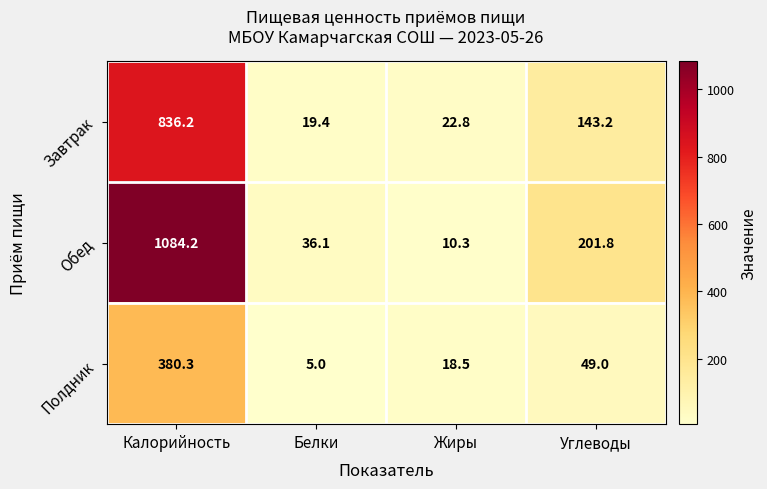

What is the difference between the Полдник values at Жиры and Белки?

13.5